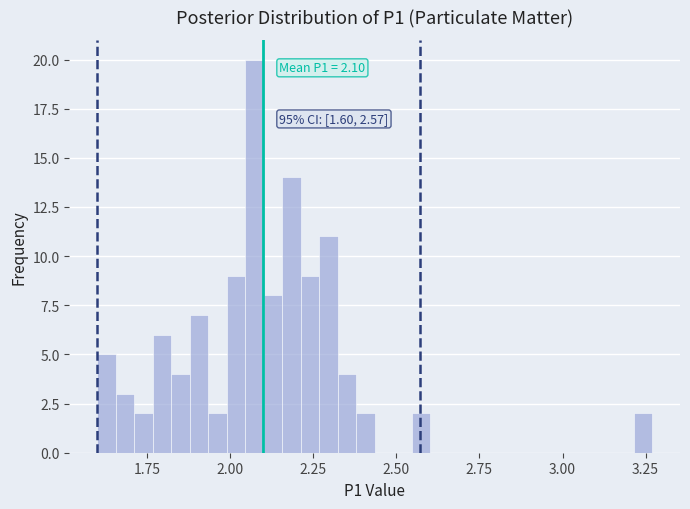

Around what value on the x-axis is the tallest bar? Give the approximate position of its centre, as read against the axis.

2.05